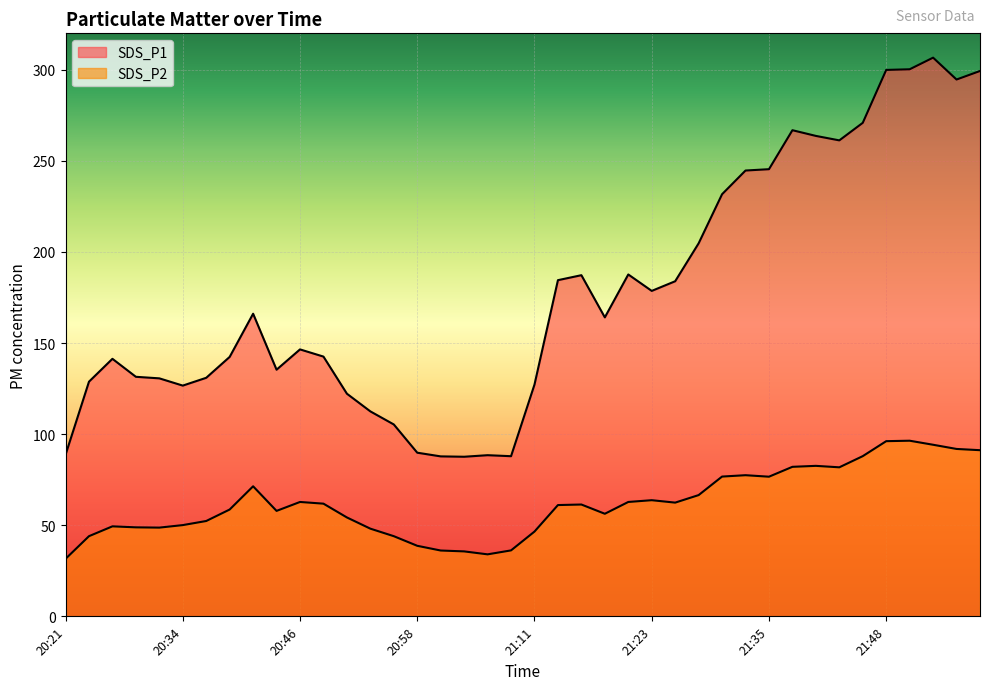

What position from the left is 21:21?

25